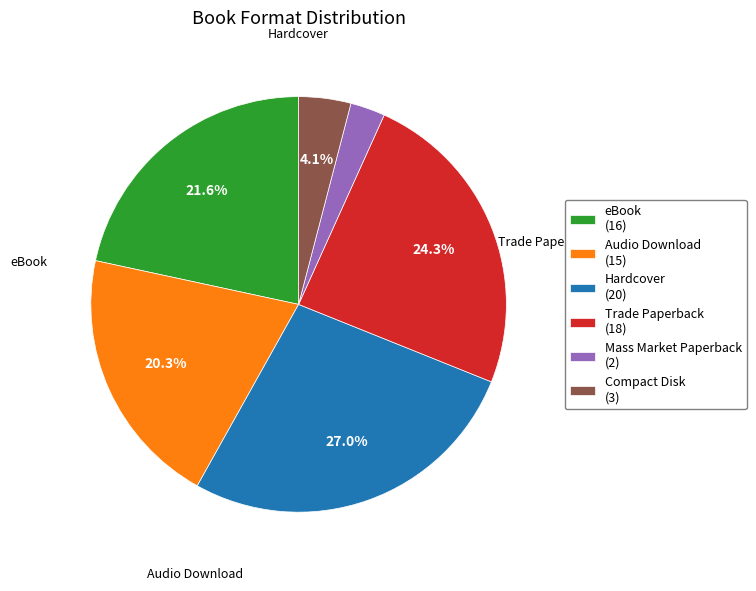

Is the sum of Audio Download (15) and Compact Disk (3) greater than half?

No